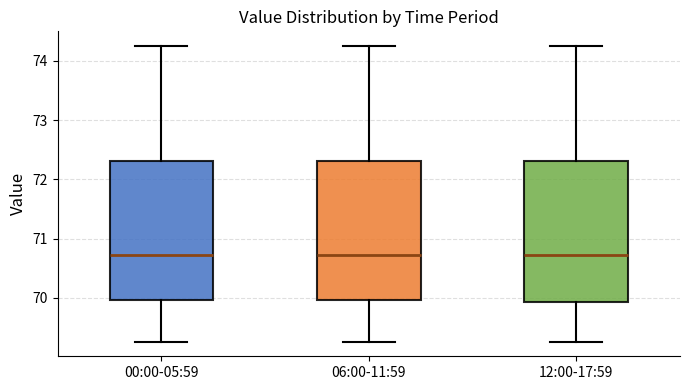

Reading left to right, read every box against the y-axis: the position of its median line, the range the box covers, and the ends of its whiskers. The values are not printed on the chart, so give them approximately, as read against the axis.

00:00-05:59: median 70.7, box 70.0 to 72.3, whiskers 69.3 to 74.3
06:00-11:59: median 70.7, box 70.0 to 72.3, whiskers 69.3 to 74.3
12:00-17:59: median 70.7, box 69.9 to 72.3, whiskers 69.3 to 74.3